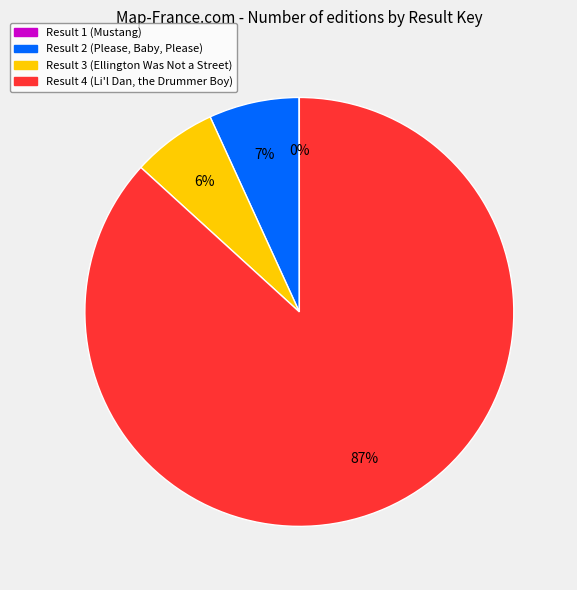

Is the sum of Result 4 (Li'l Dan, the Drummer Boy) and Result 2 (Please, Baby, Please) greater than half?

Yes